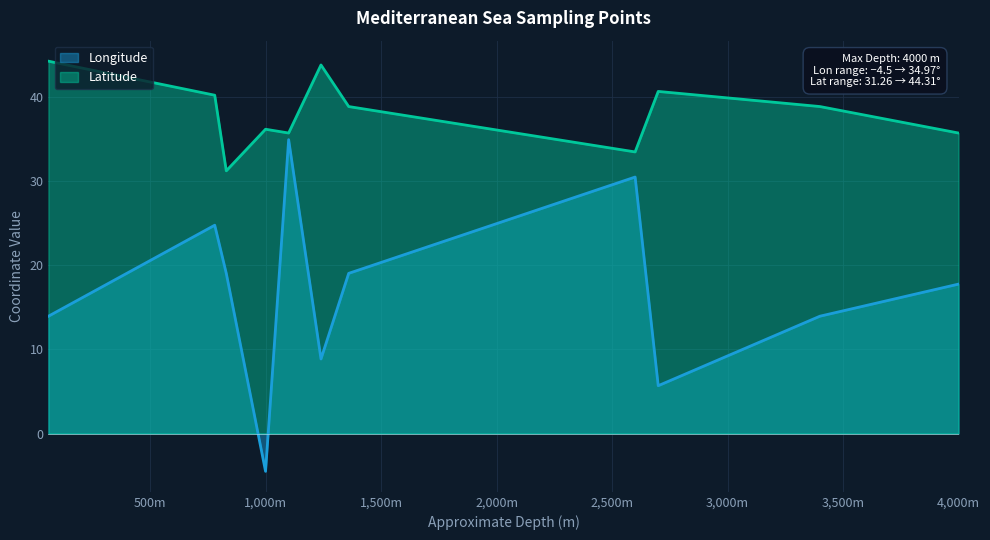

The Latitude series shows 36.2 at 1000. True or false?

True